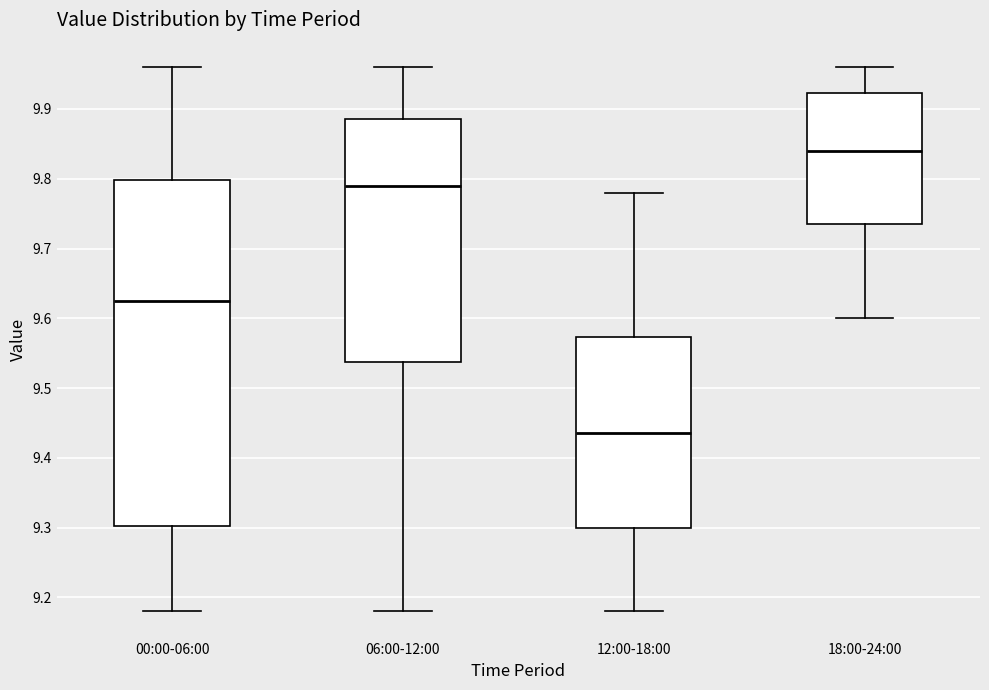

Where is the upper edge of the box for 06:00-12:00 on the y-axis? The values are not printed on the chart, so give them approximately, as read against the axis.

9.89